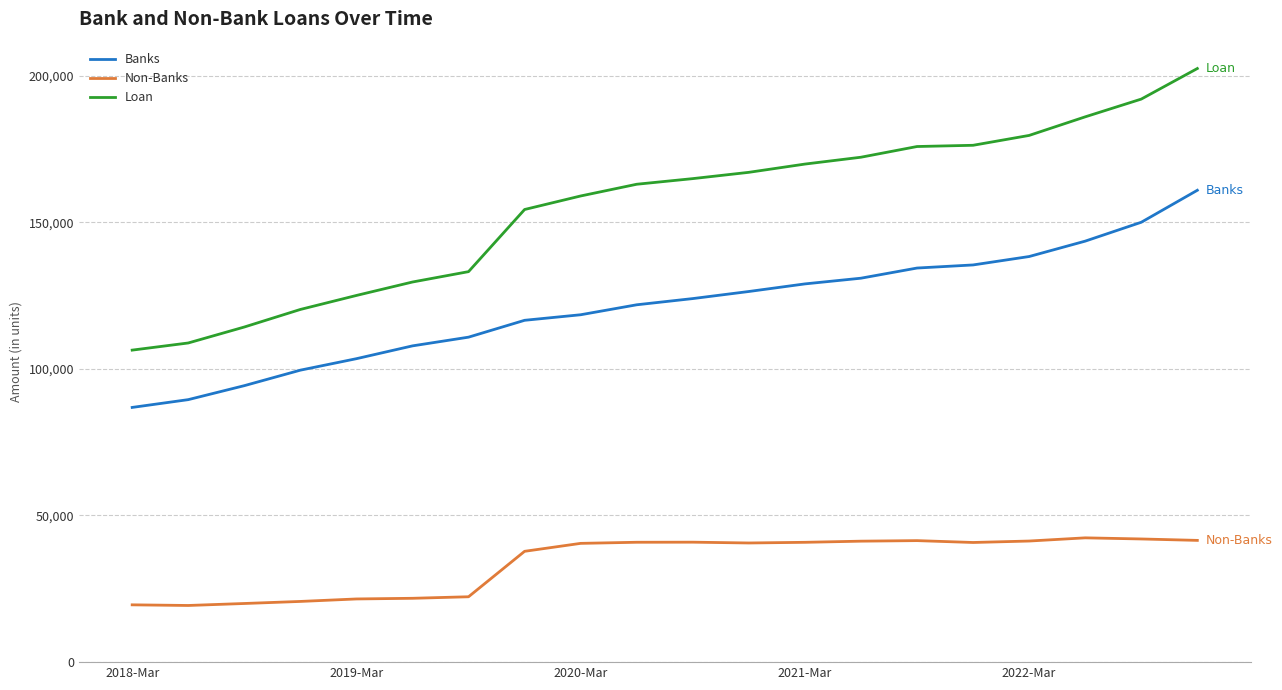

Rank the series by their maximum value, from highest to lowest.

Loan, Banks, Non-Banks